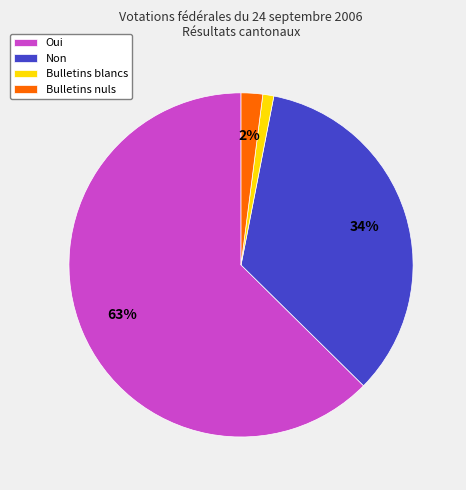

Do Oui and Bulletins nuls together represent more than half of the pie?

Yes